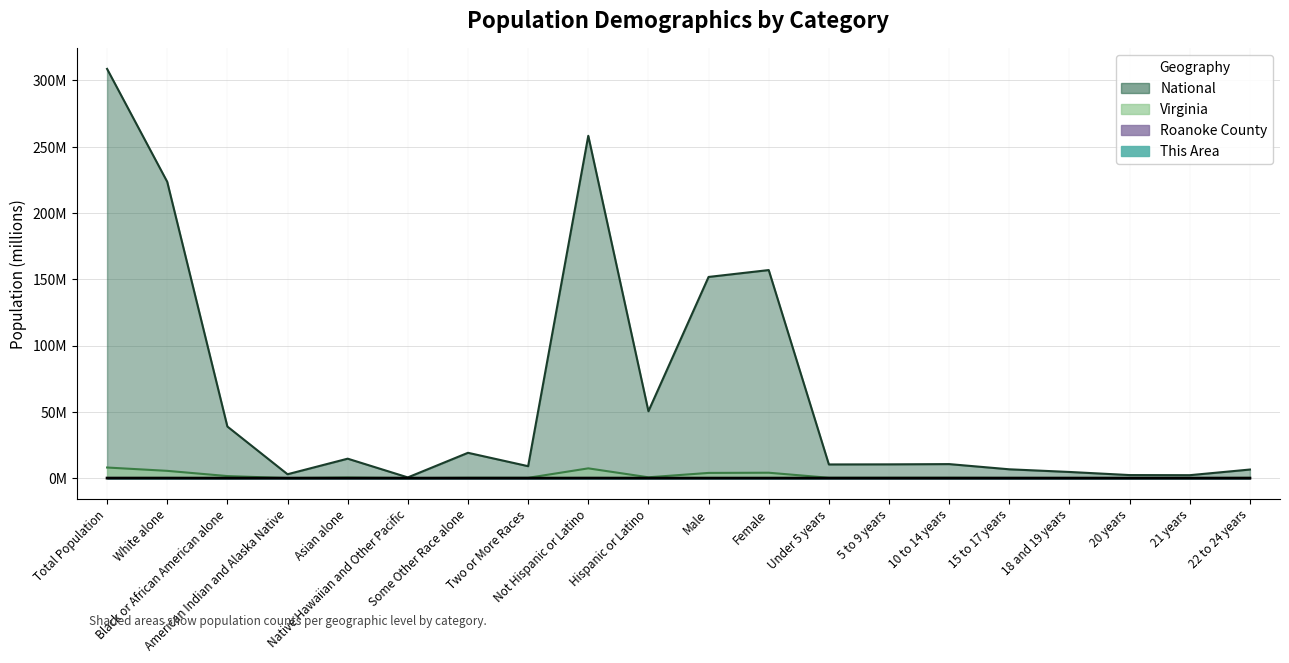

What is the spread (max minus min) of values at Female?

157.0